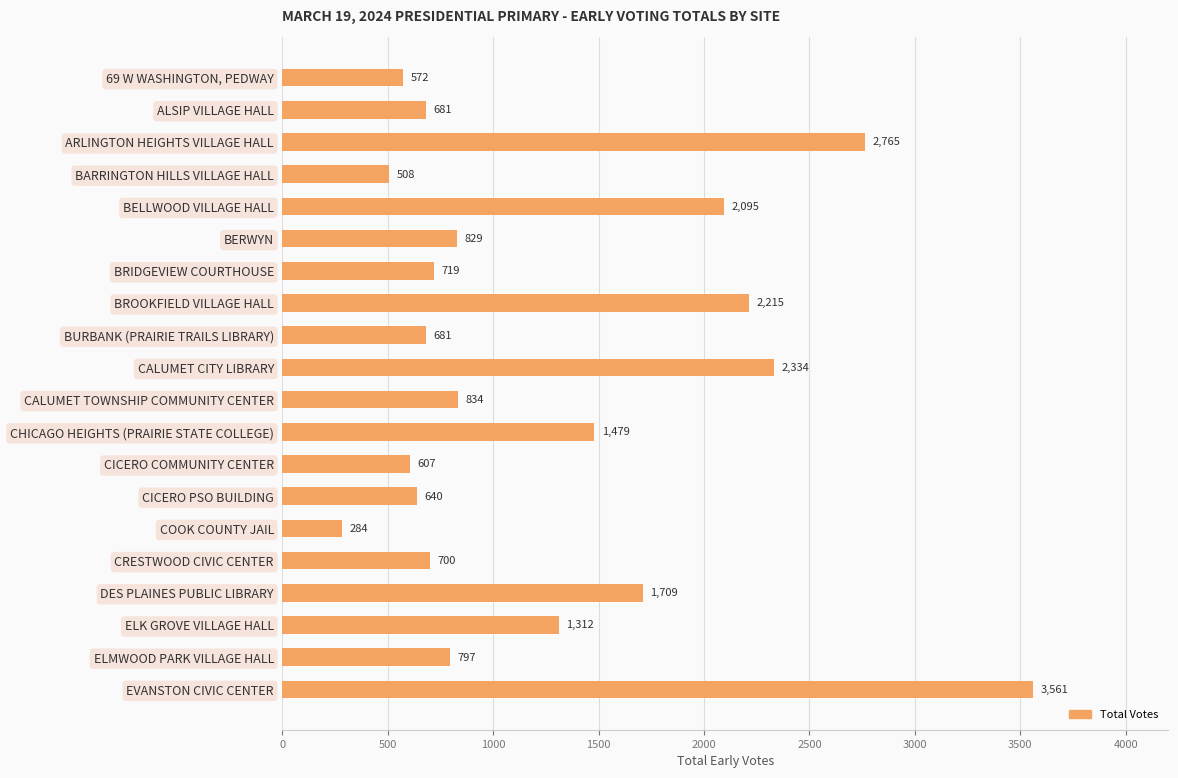

How many data points are less than 829?

10